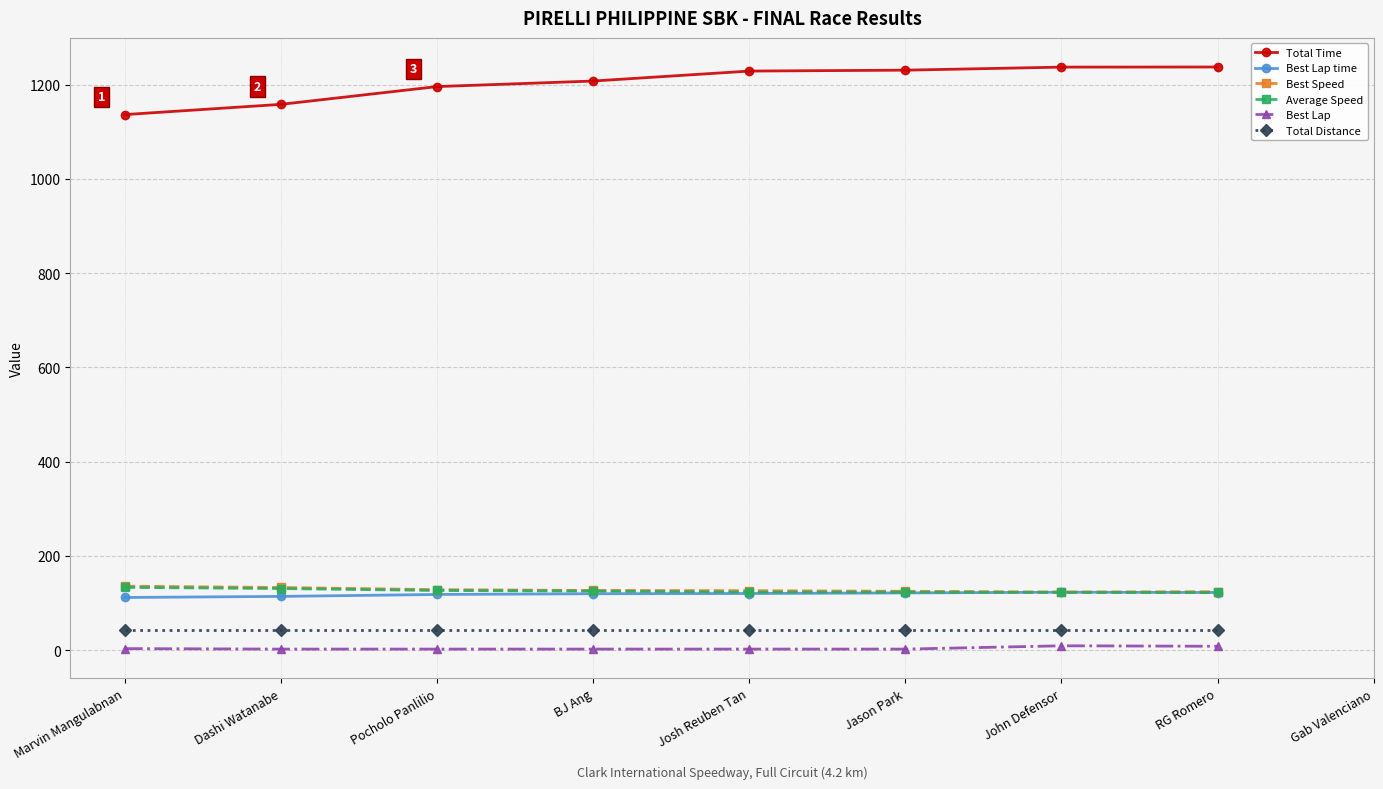

True or false: Best Speed and Best Lap intersect in this chart.

False